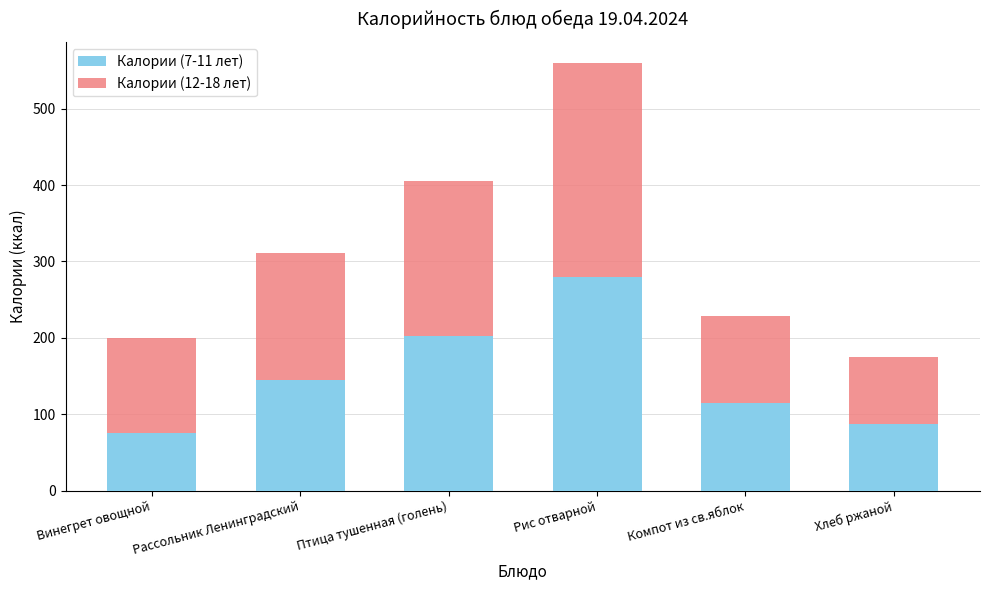

What is the average value of the Калории (7-11 лет) series?

150.7